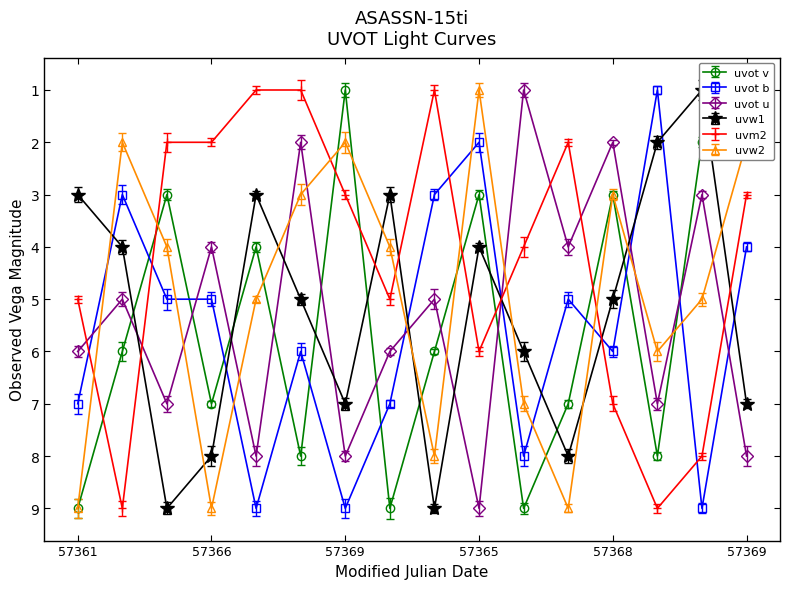

What is the label of the 4th point from the left?

6